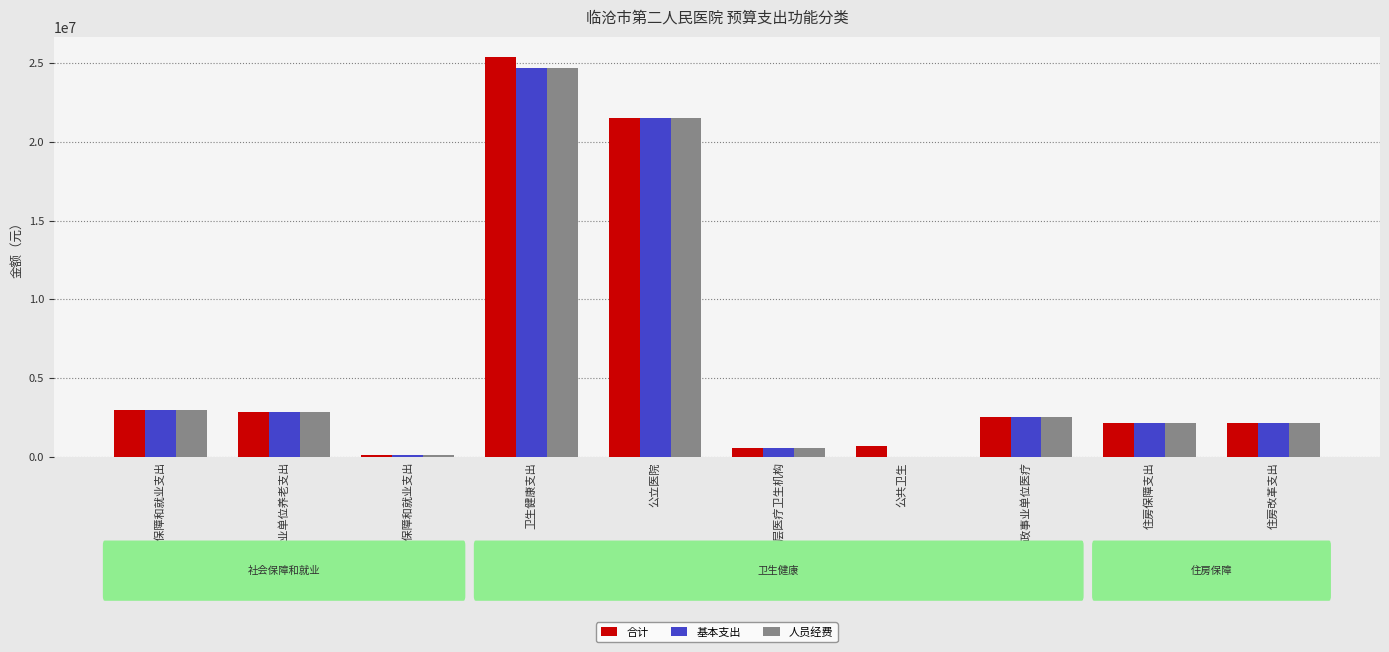

Reading left to right, extract all data points from this chart.

合计: 社会保障和就业支出=3009260.8	行政事业单位养老支出=2849004.3	其他社会保障和就业支出=160256.5	卫生健康支出=25373970.4	公立医院=21491776.8	基层医疗卫生机构=583200.0	公共卫生=724836.1	行政事业单位医疗=2574157.5	住房保障支出=2136753.2	住房改革支出=2136753.2
基本支出: 社会保障和就业支出=3009260.8	行政事业单位养老支出=2849004.3	其他社会保障和就业支出=160256.5	卫生健康支出=24649134.3	公立医院=21491776.8	基层医疗卫生机构=583200.0	公共卫生=0.0	行政事业单位医疗=2574157.5	住房保障支出=2136753.2	住房改革支出=2136753.2
人员经费: 社会保障和就业支出=3009260.8	行政事业单位养老支出=2849004.3	其他社会保障和就业支出=160256.5	卫生健康支出=24649134.3	公立医院=21491776.8	基层医疗卫生机构=583200.0	公共卫生=0.0	行政事业单位医疗=2574157.5	住房保障支出=2136753.2	住房改革支出=2136753.2